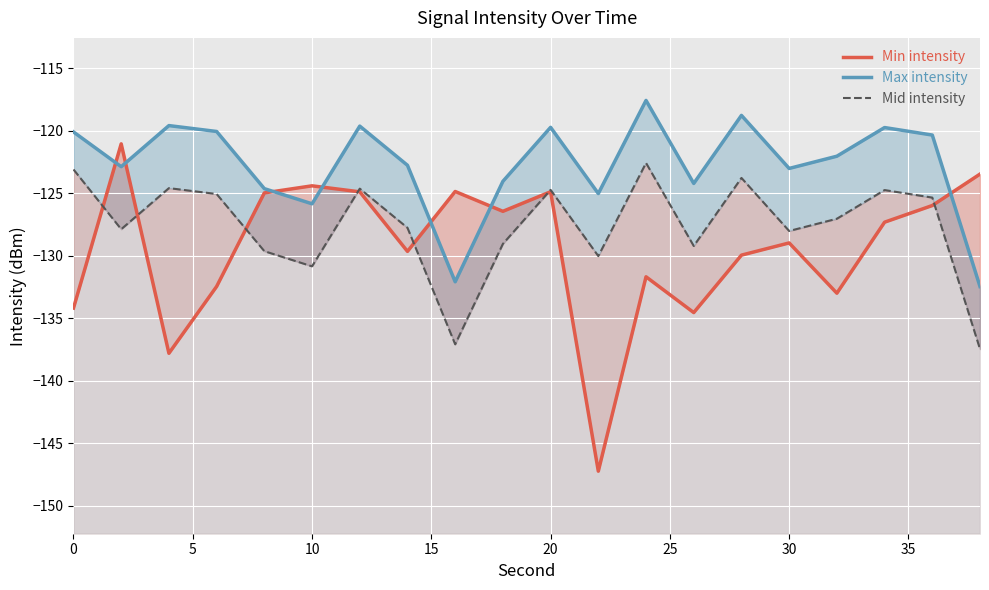

Which has a higher value, 20 or 0?

20